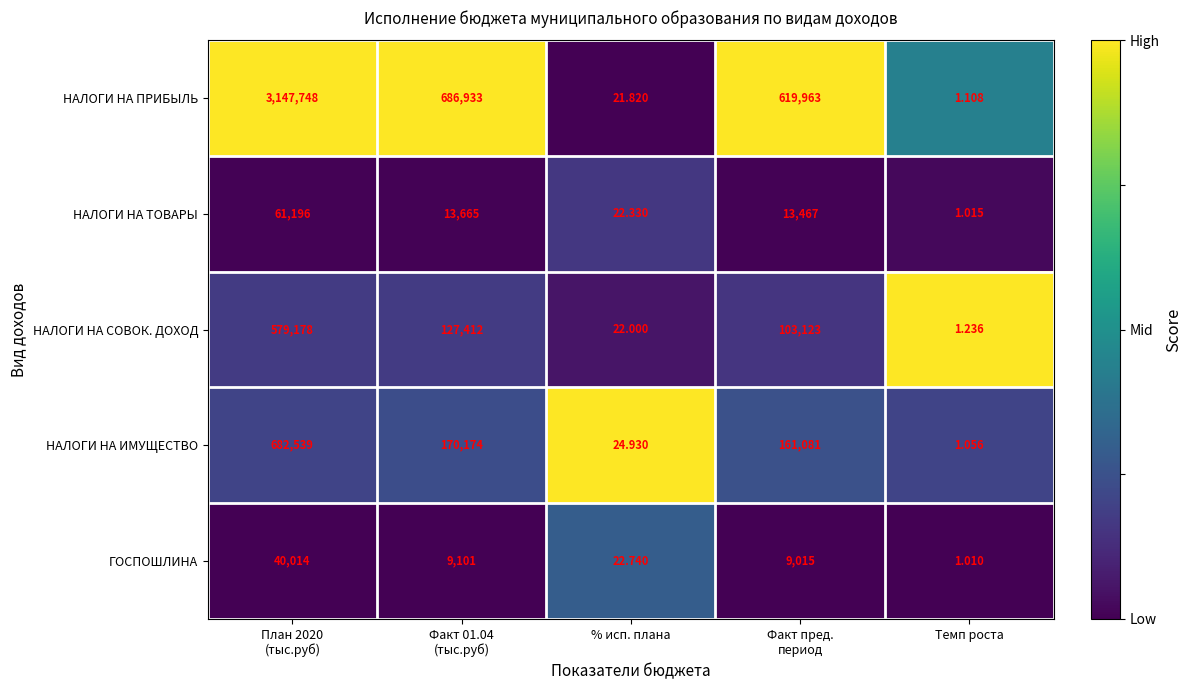

What is the greatest value displayed?

3147748.0